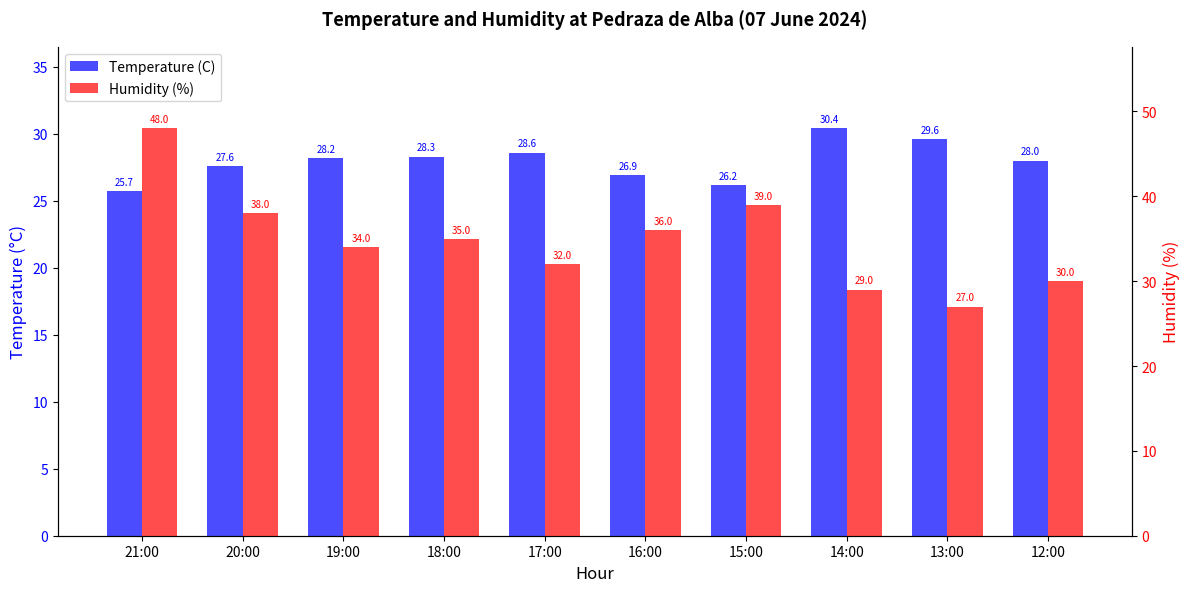

What is the average value of the Temperature (C) series?

27.9